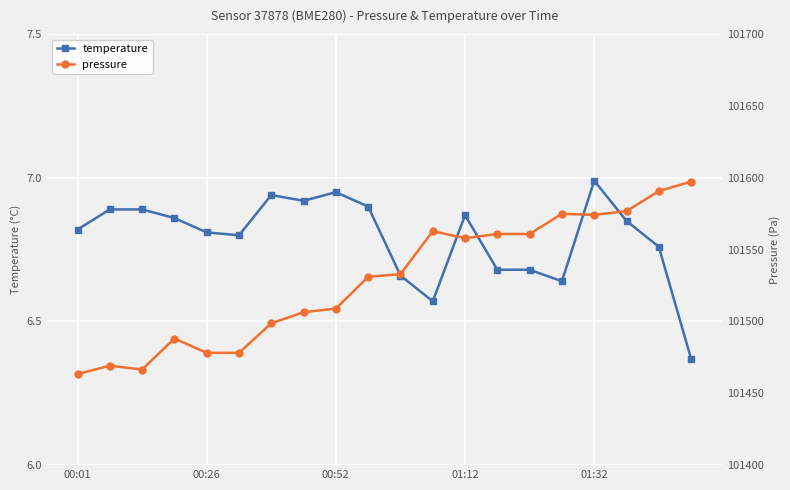

The value of temperature at 01:12 is 1.7. True or false?

False